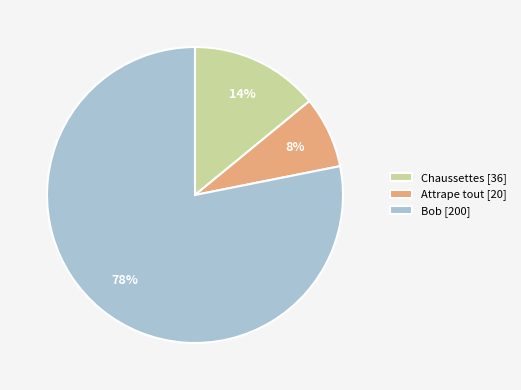

Approximately how many times larger is the value at Attrape tout compared to Bob?

0.1